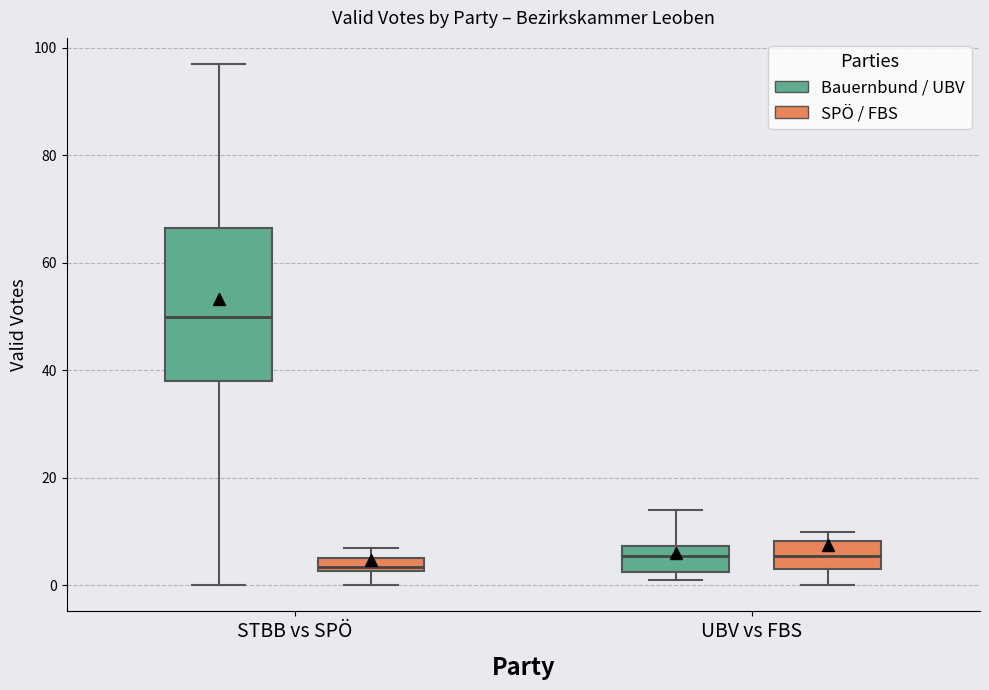

Where does the median line of the box for STBB vs SPÖ (SPÖ / FBS) sit on the y-axis? The values are not printed on the chart, so give them approximately, as read against the axis.

4